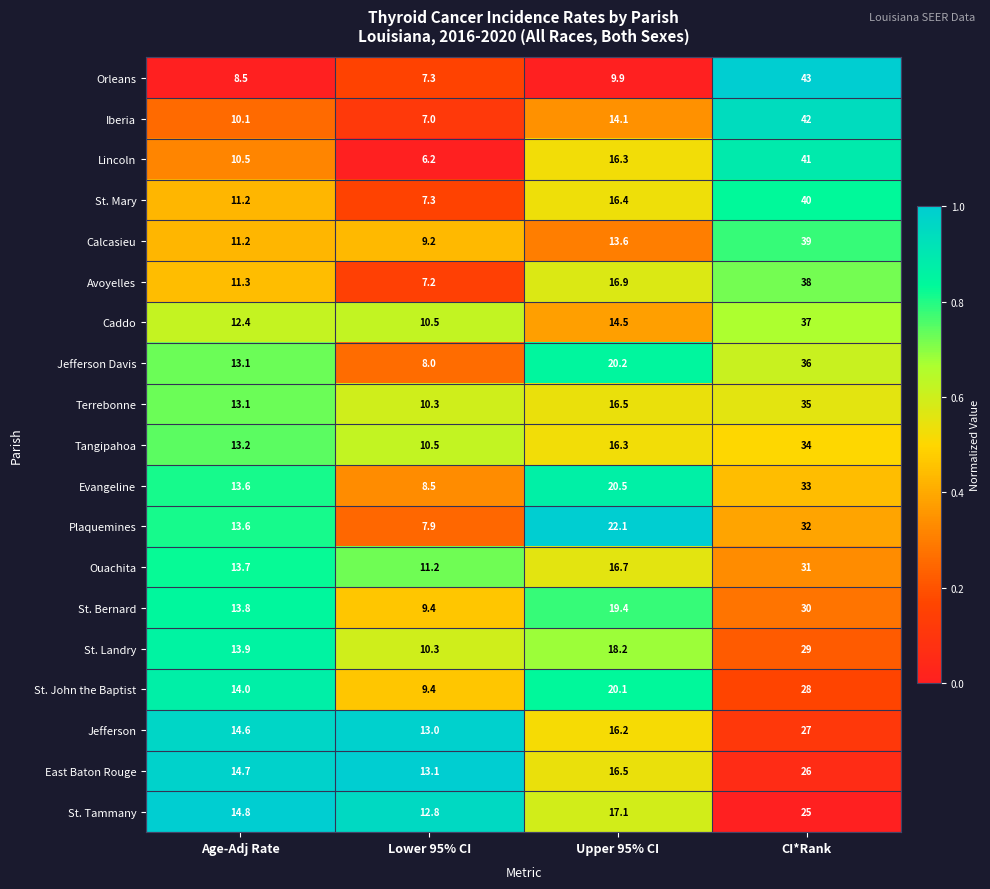

What is the greatest value displayed?

43.0